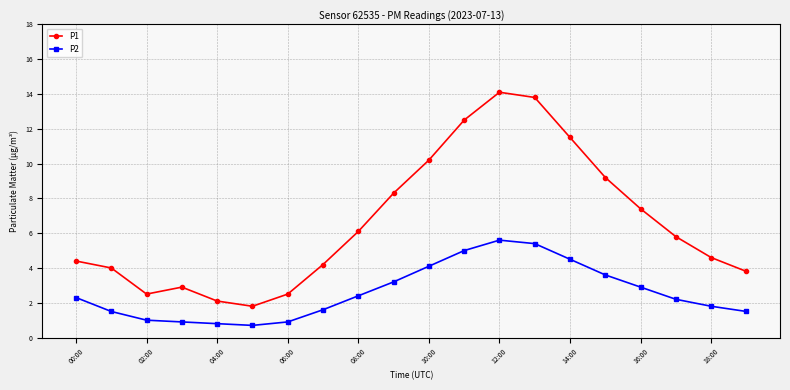

List the series in order of their peak value, highest first.

P1, P2